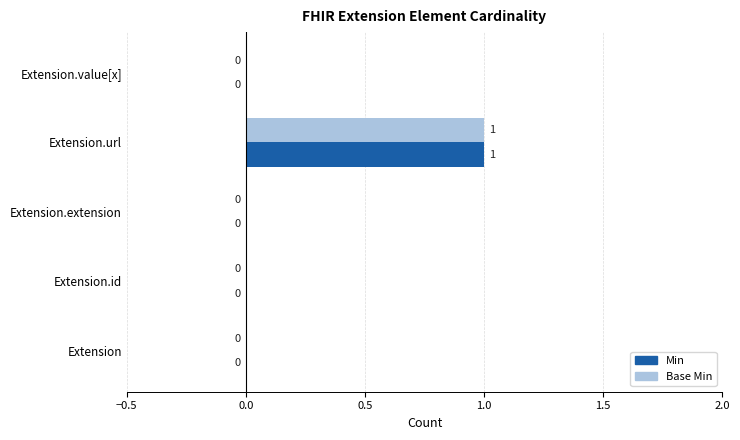

How many values in the Base Min series exceed 0?

1